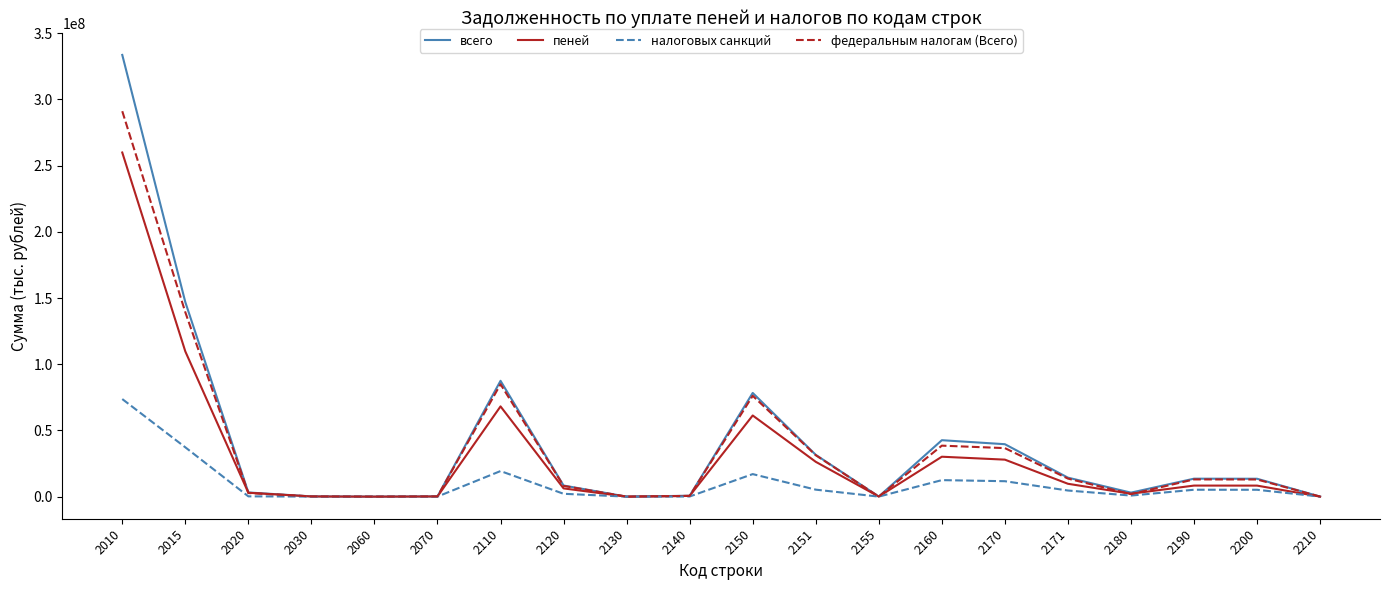

List the series in order of their peak value, lowest first.

налоговых санкций, пеней, федеральным налогам (Всего), всего